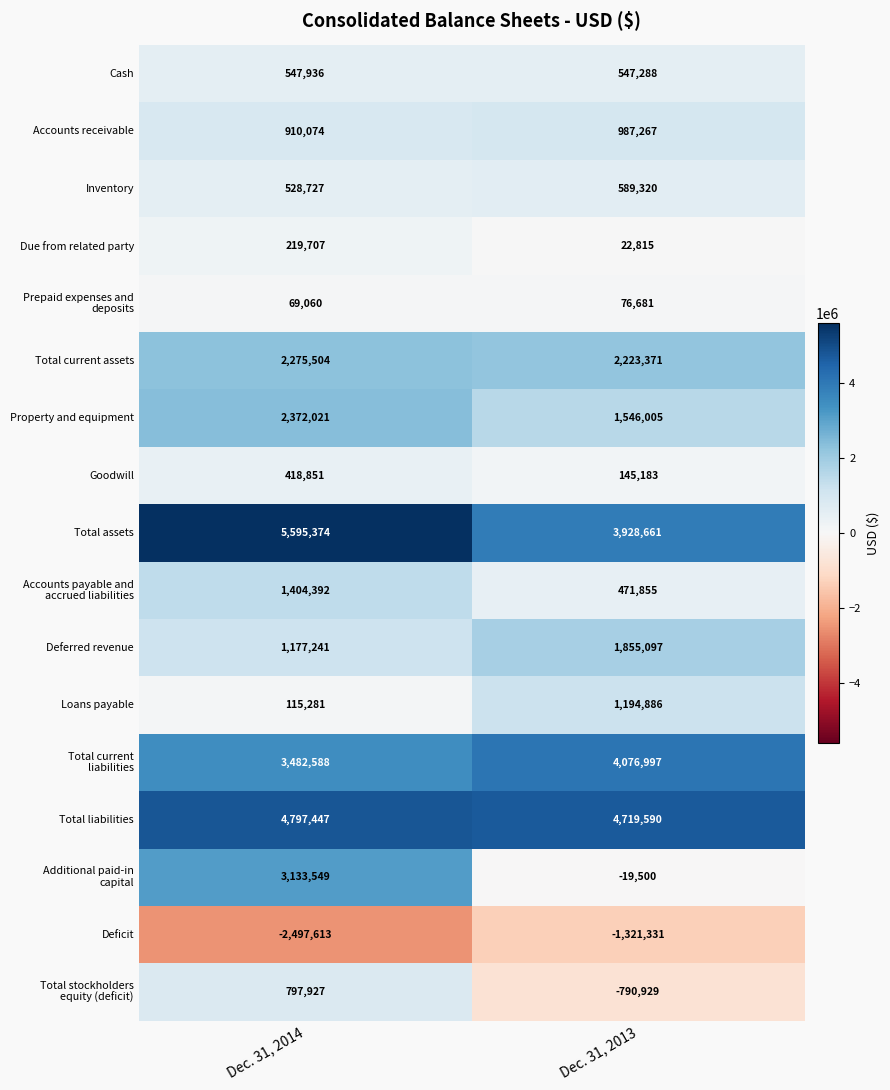

What is the difference between the highest and lowest values at Dec. 31, 2014?

8092987